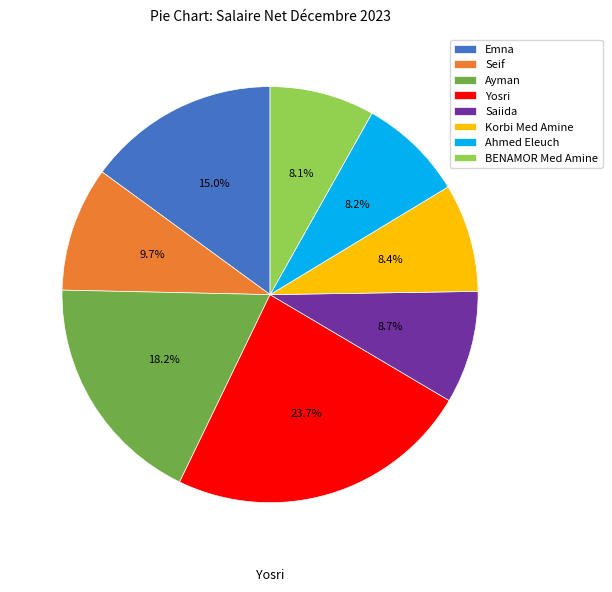

What is the largest slice in the pie chart?

Yosri